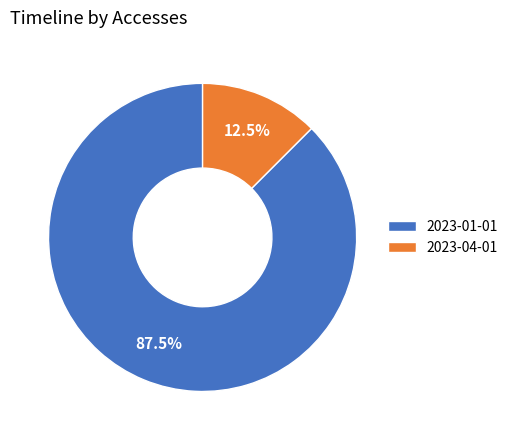

Count the number of slices in the pie.

2